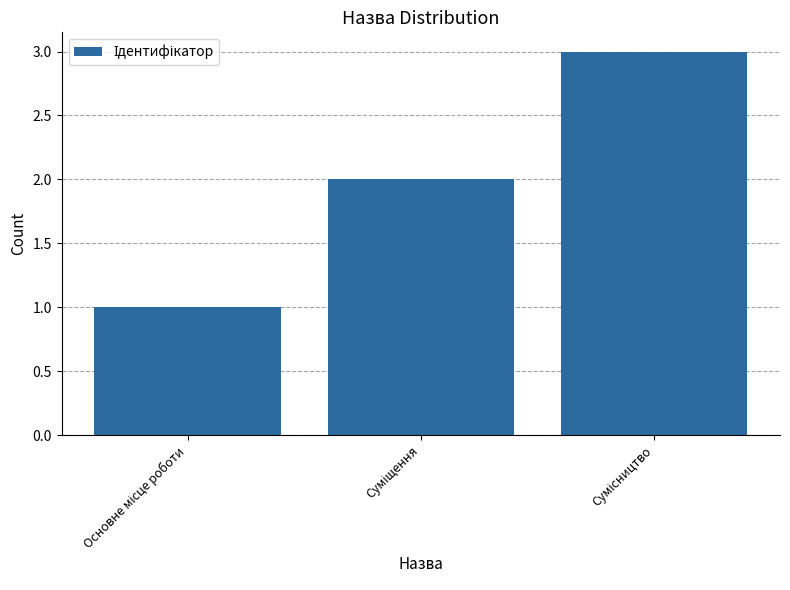

How many values are below 2?

1